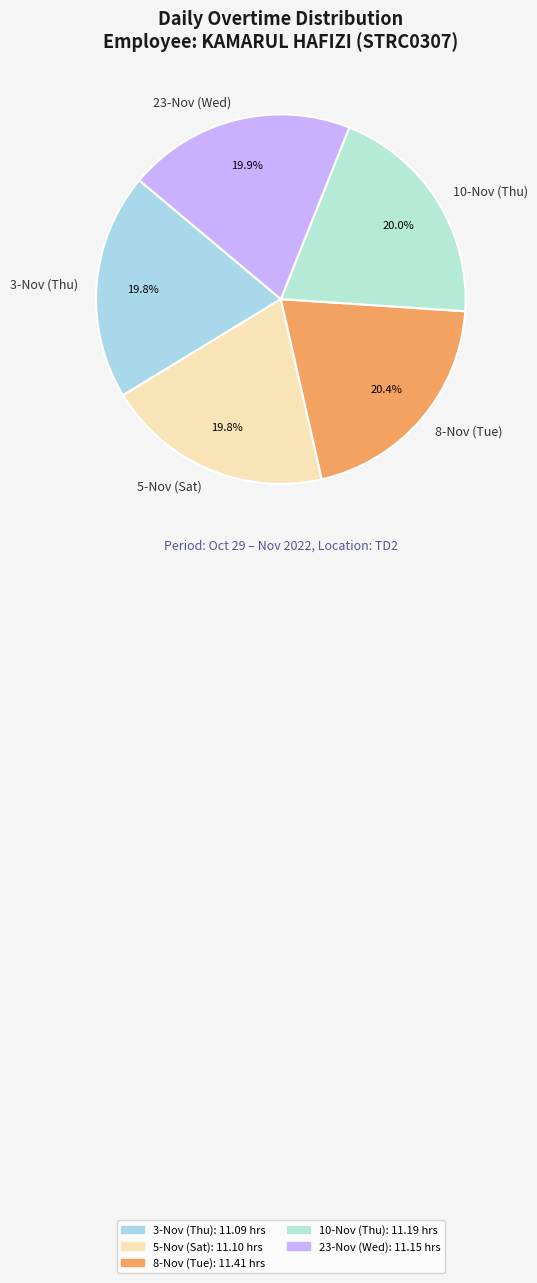

Is it true that 8-Nov (Tue) is 20% of the pie?

True